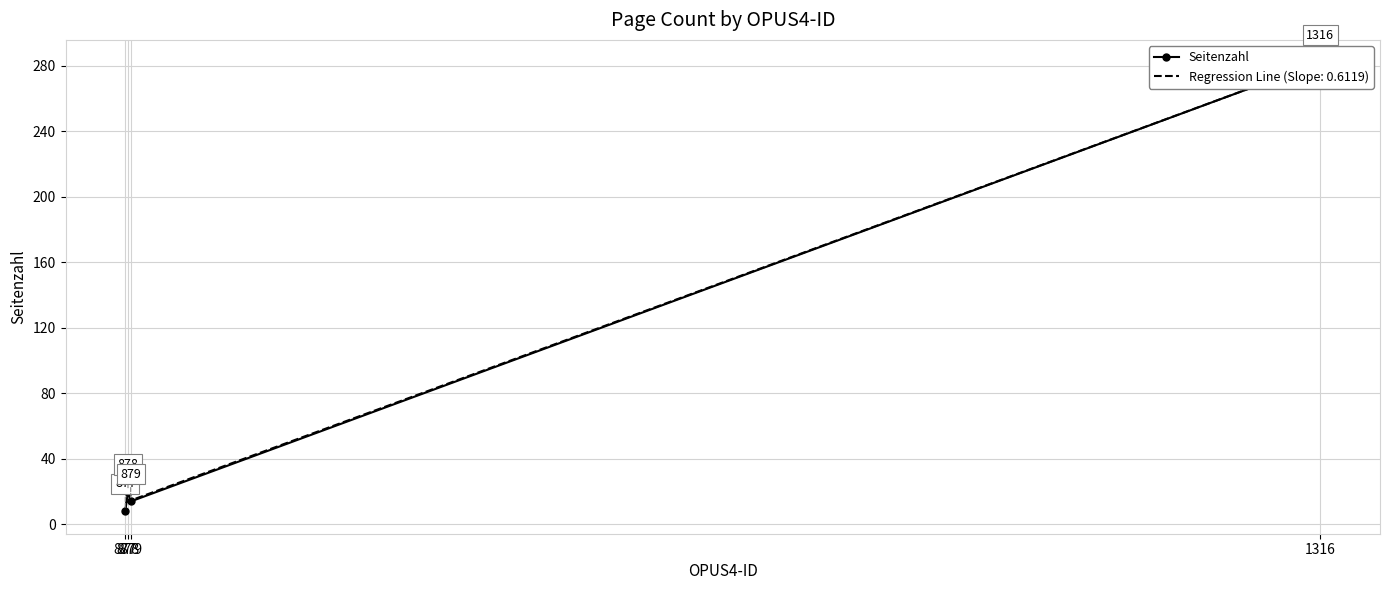

The value at 877 is 8. True or false?

True